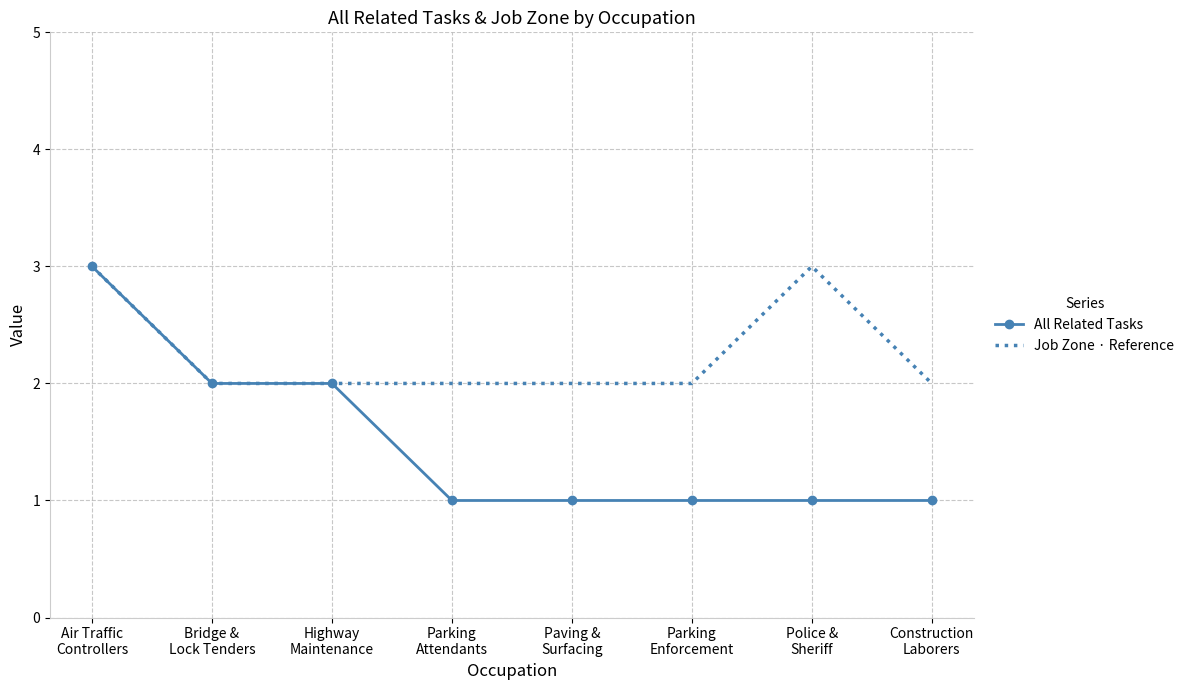

Rank the series by their average value, from lowest to highest.

All Related Tasks, Job Zone · Reference